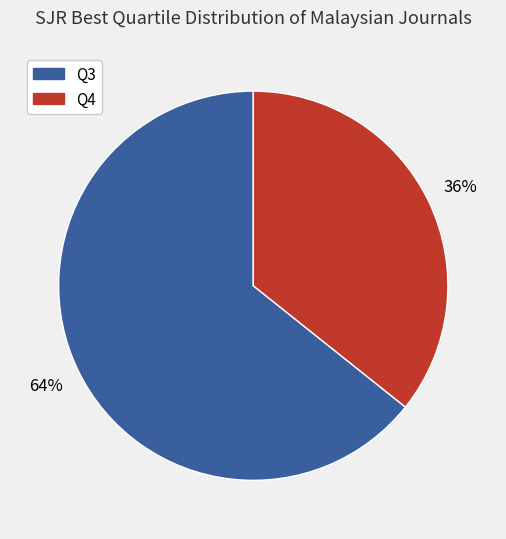

Which category has the biggest portion of the pie?

Q3